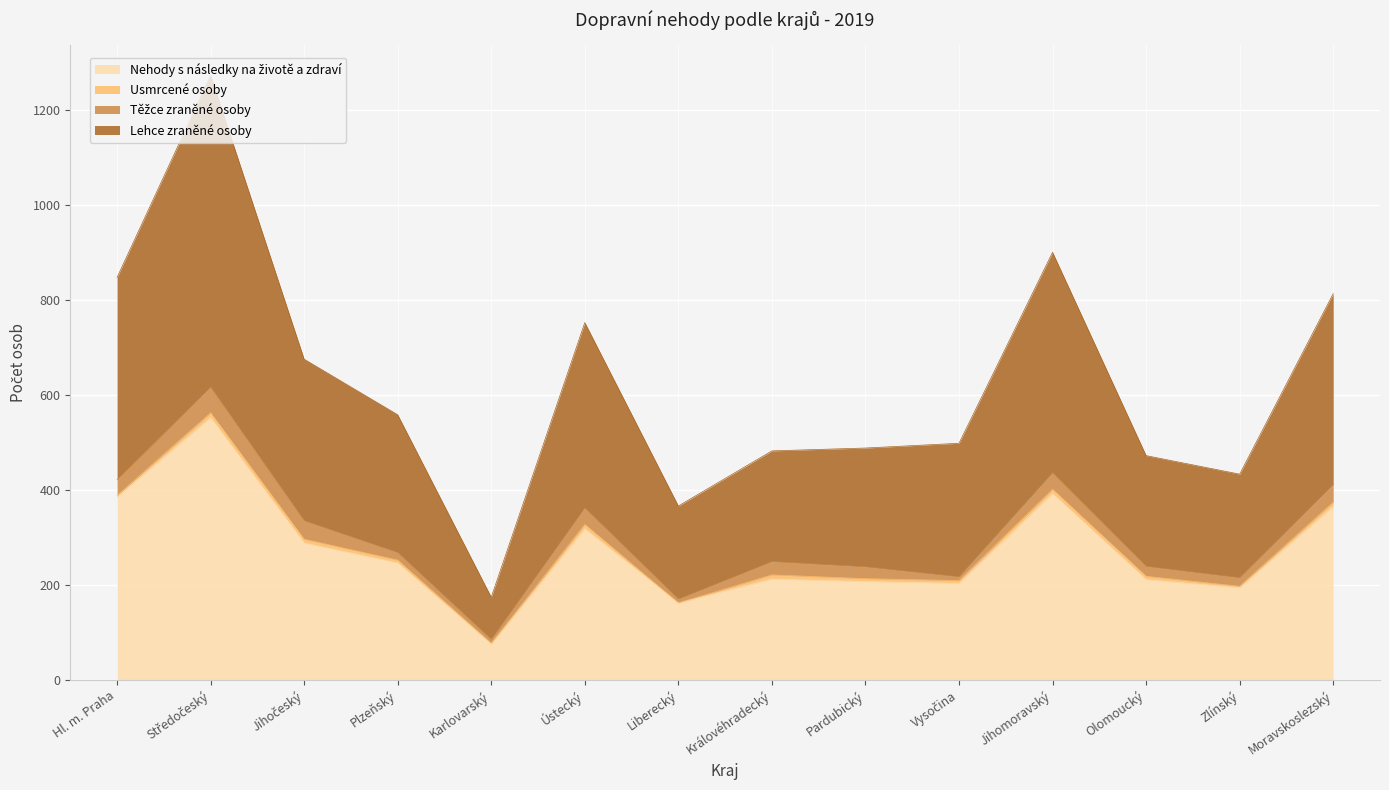

Which series has the widest spread of values?

Lehce zraněné osoby